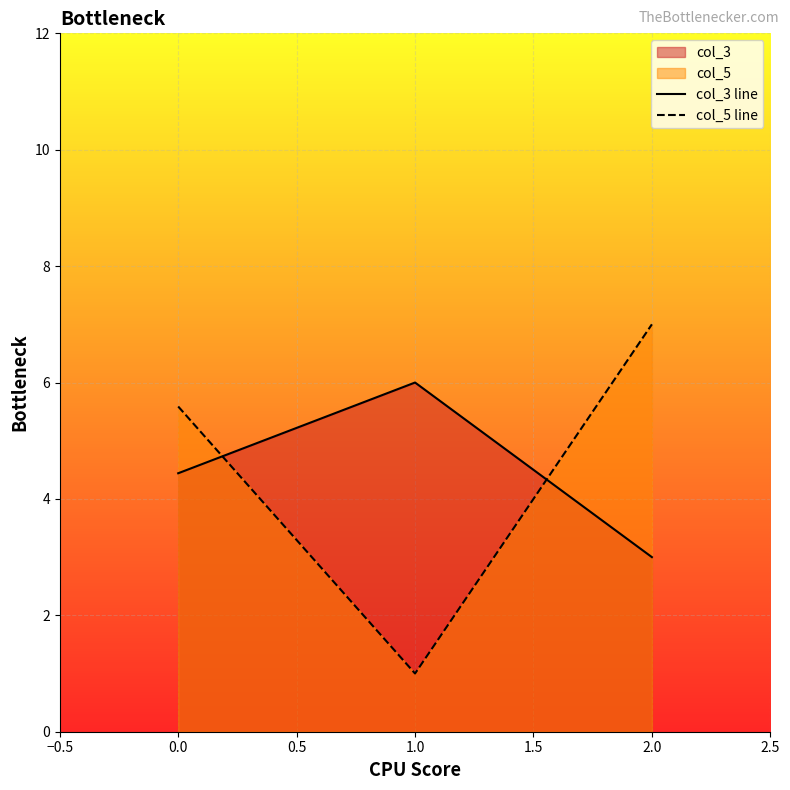

What is the difference between the col_3 line values at 0.0 and 1.0?

1.6